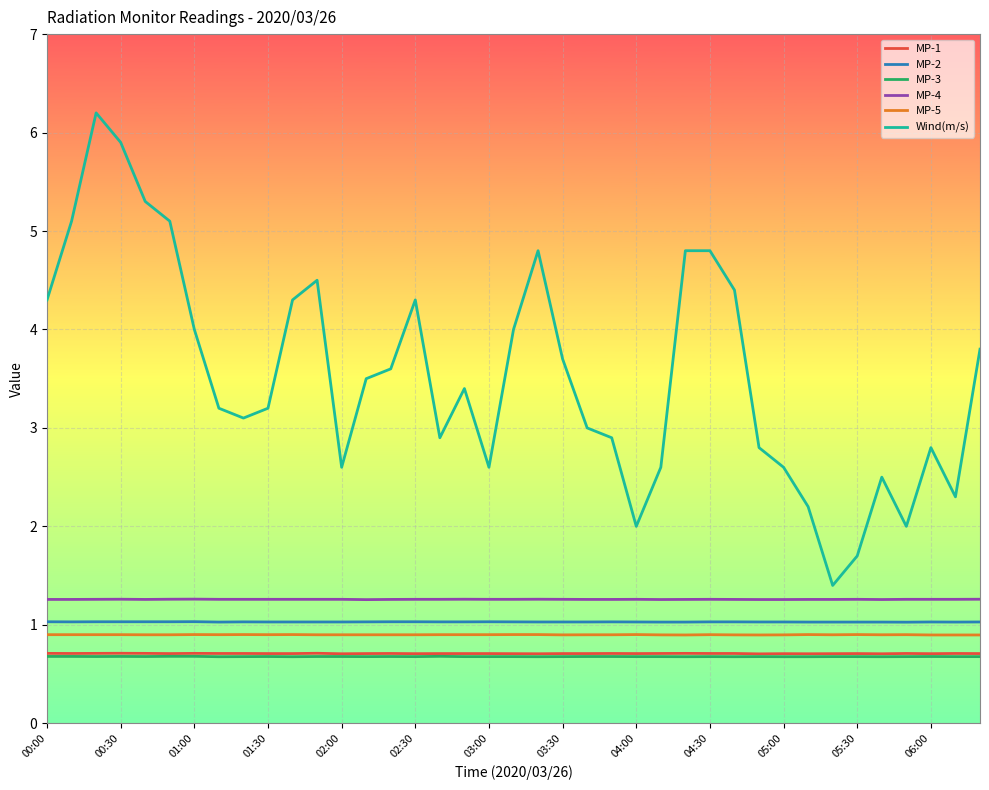

Does the chart have visible grid lines?

Yes